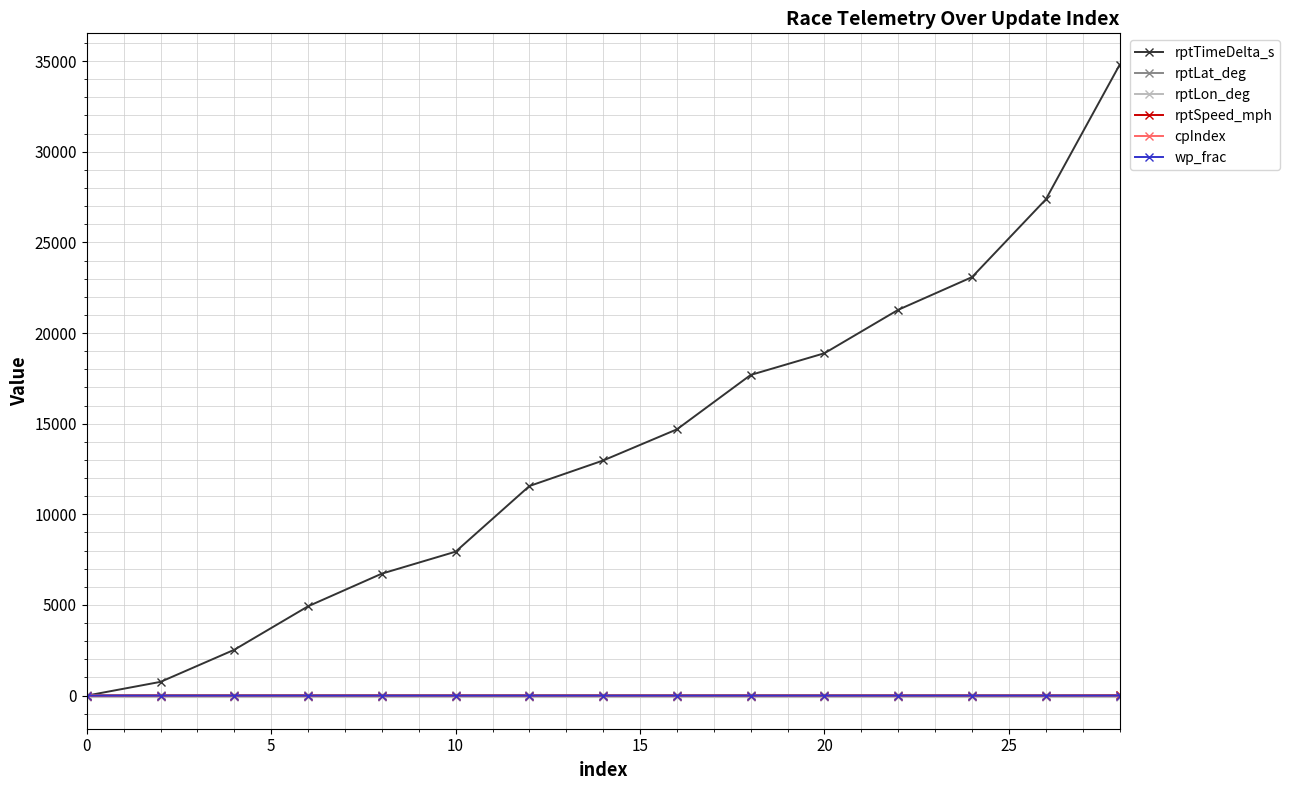

At how many categories does at least one series exceed 17245?

6